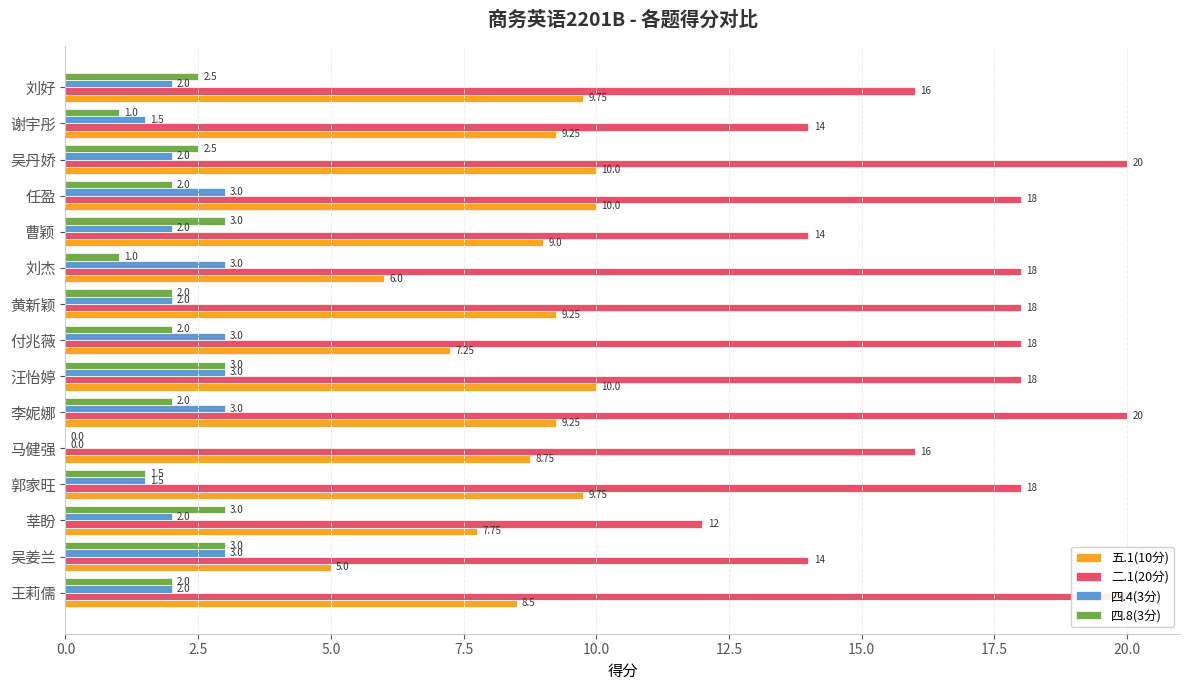

How many bars are there in total?

60